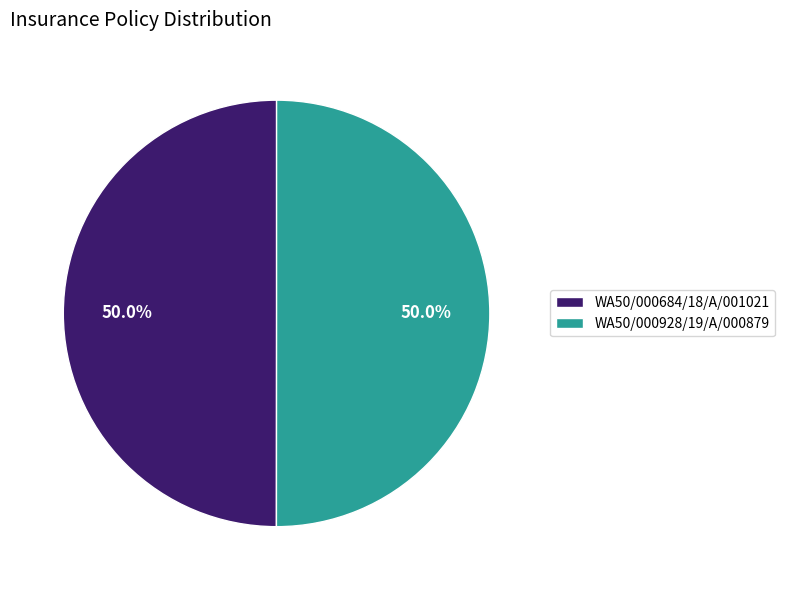

What is the ratio of the value at WA50/000684/18/A/001021 to the value at WA50/000928/19/A/000879?

1.0